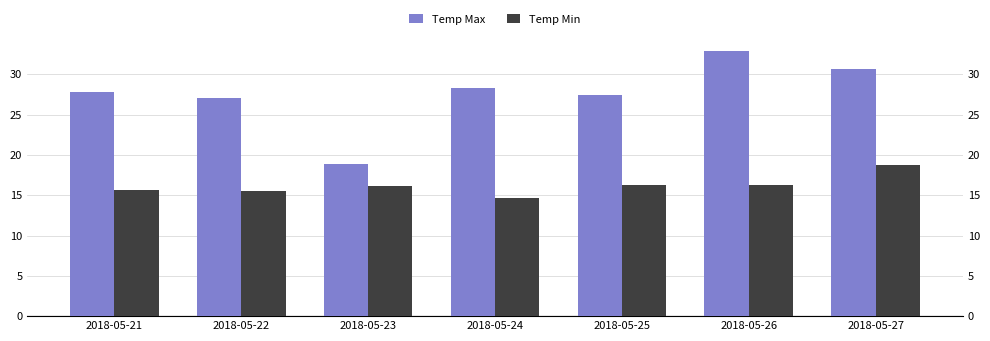

What is the total value across all series at 2018-05-22?

42.6